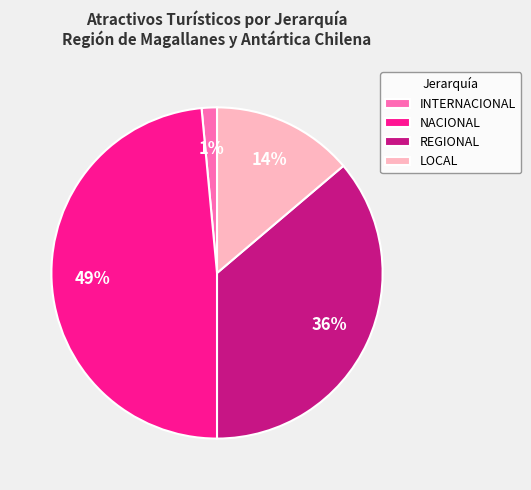

Do INTERNACIONAL and LOCAL together represent more than half of the pie?

No